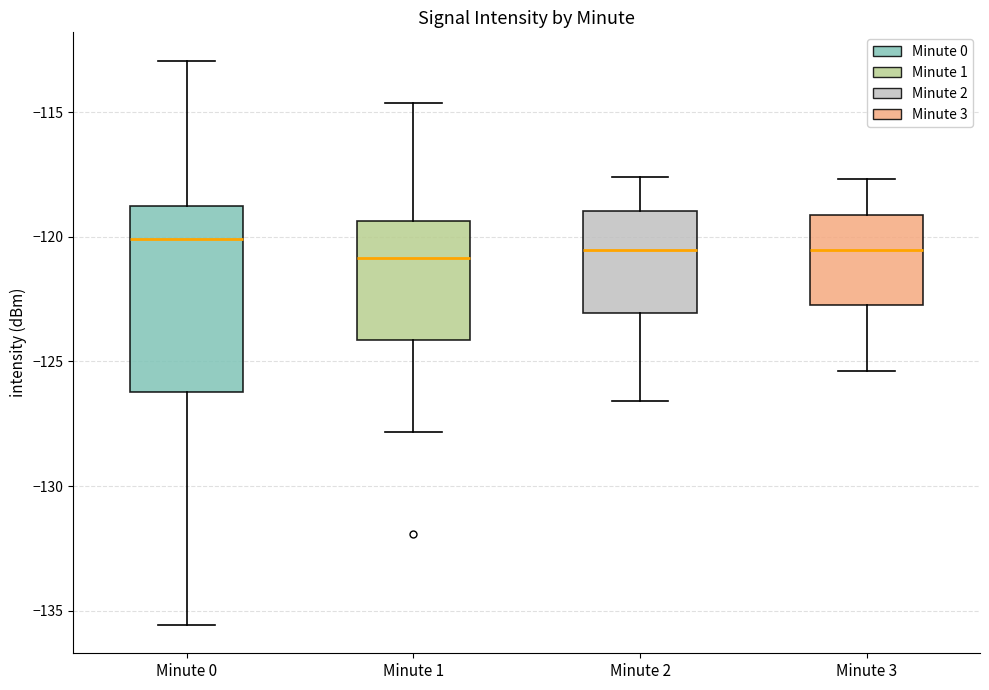

Comparing the boxes themselves (not the whiskers), which one is the tallest?

Minute 0